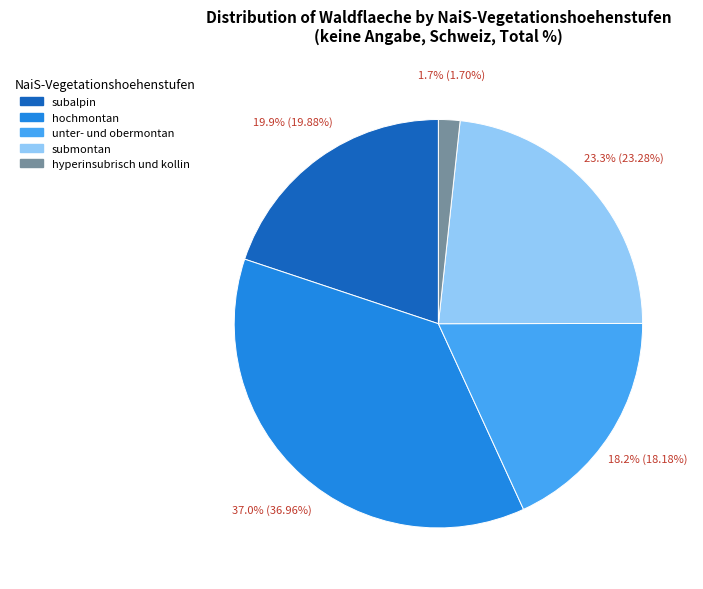

What is the ratio of the value at submontan to the value at subalpin?

1.2